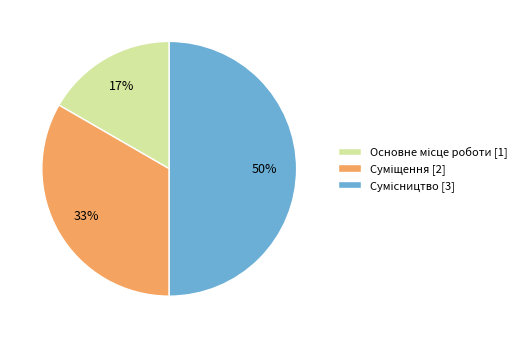

To the nearest percent, what is the average slice percentage?

33%